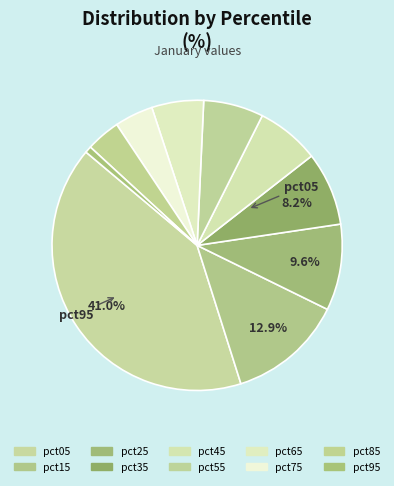

Rank the categories by value from highest to lowest.

pct05, pct15, pct25, pct35, pct45, pct55, pct65, pct75, pct85, pct95